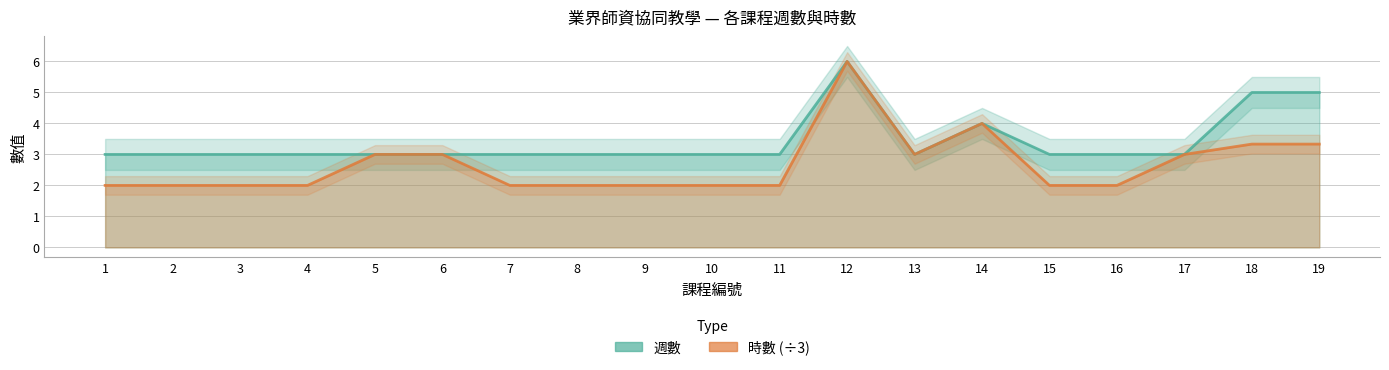

Is it true that 時數 equals 1.7 at 17?

False